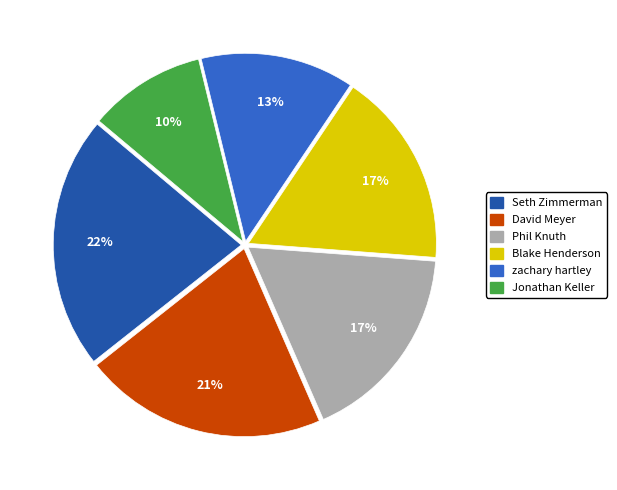

What percentage is the Jonathan Keller slice, to the nearest percent?

10%